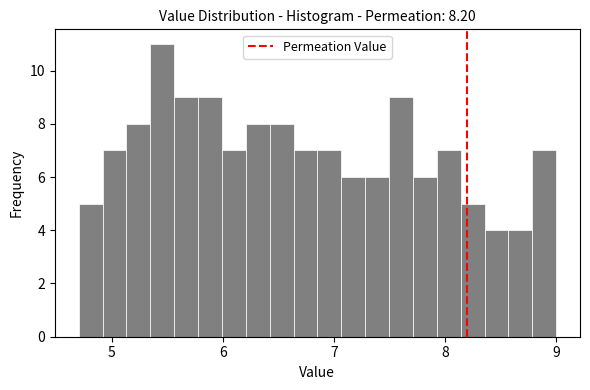

Read against the x-axis, roughly where is the centre of the tallest bar?

5.5